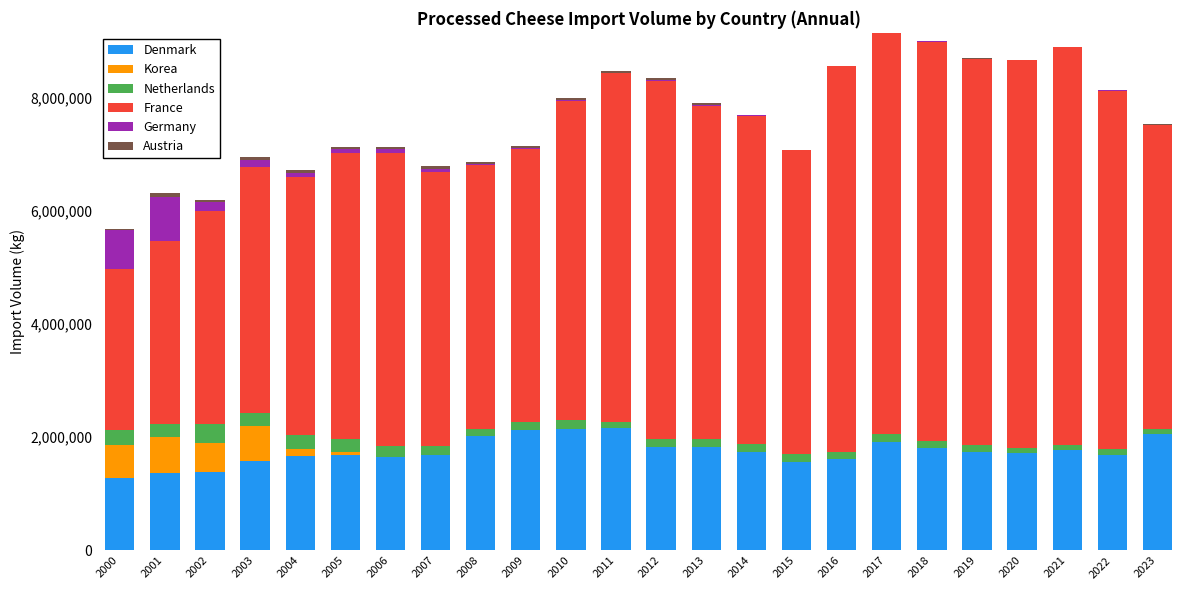

The value of Denmark at 2008 is 2938115. True or false?

False